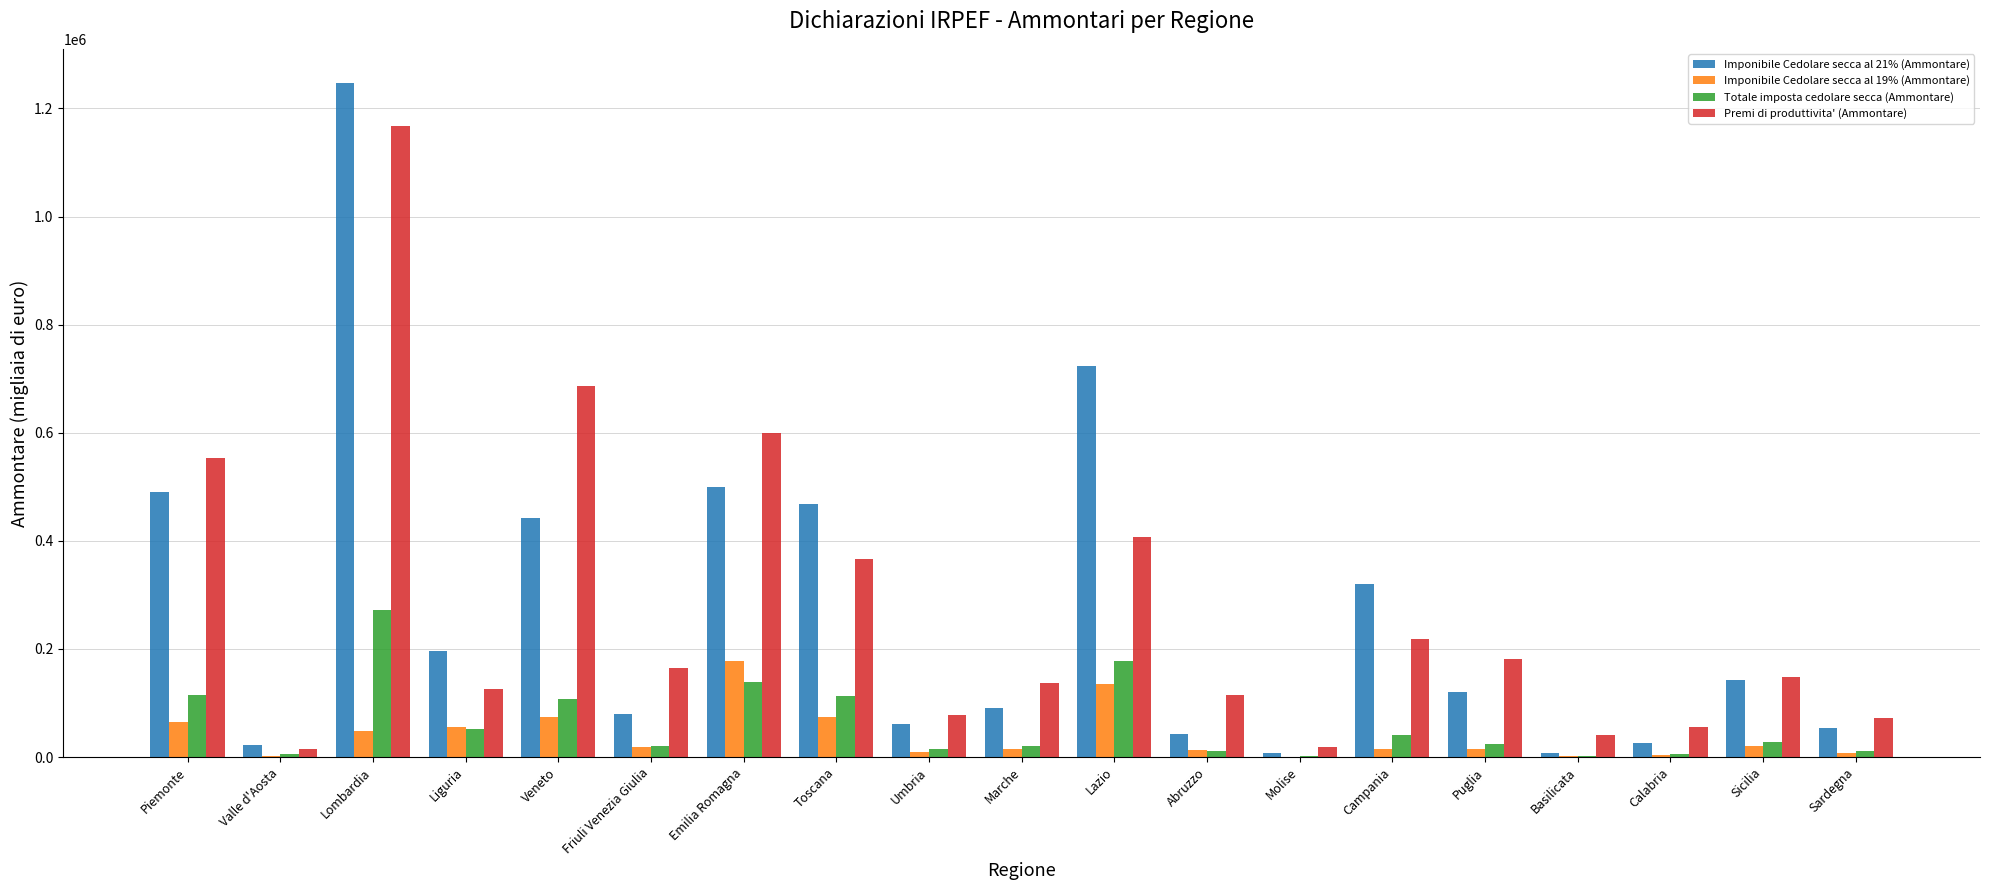

What is the sum of the Premi di produttivita' (Ammontare) values at Emilia Romagna and Piemonte?

1153164